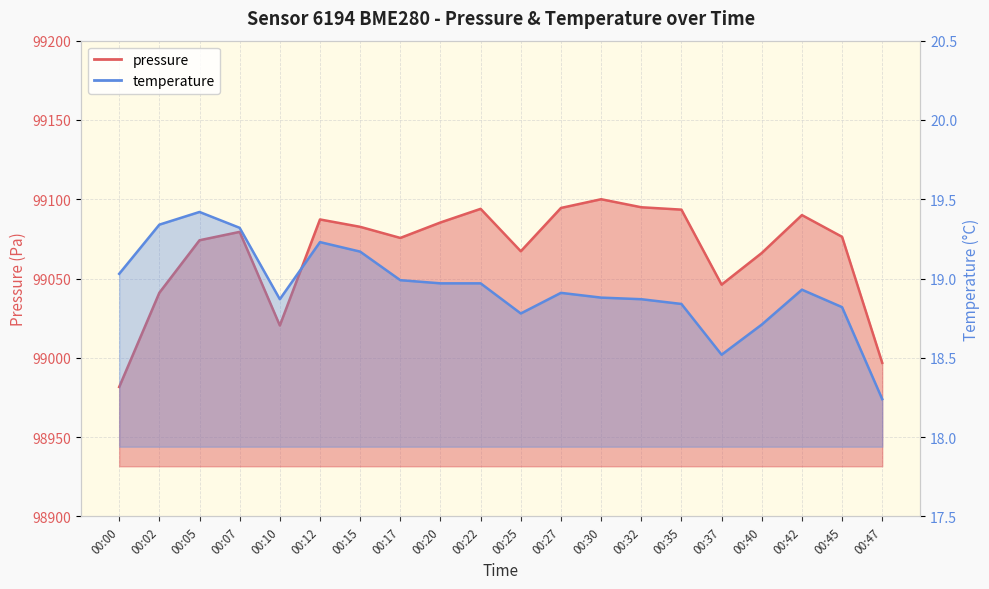

Where is pressure nearest to the value 99040?

00:02